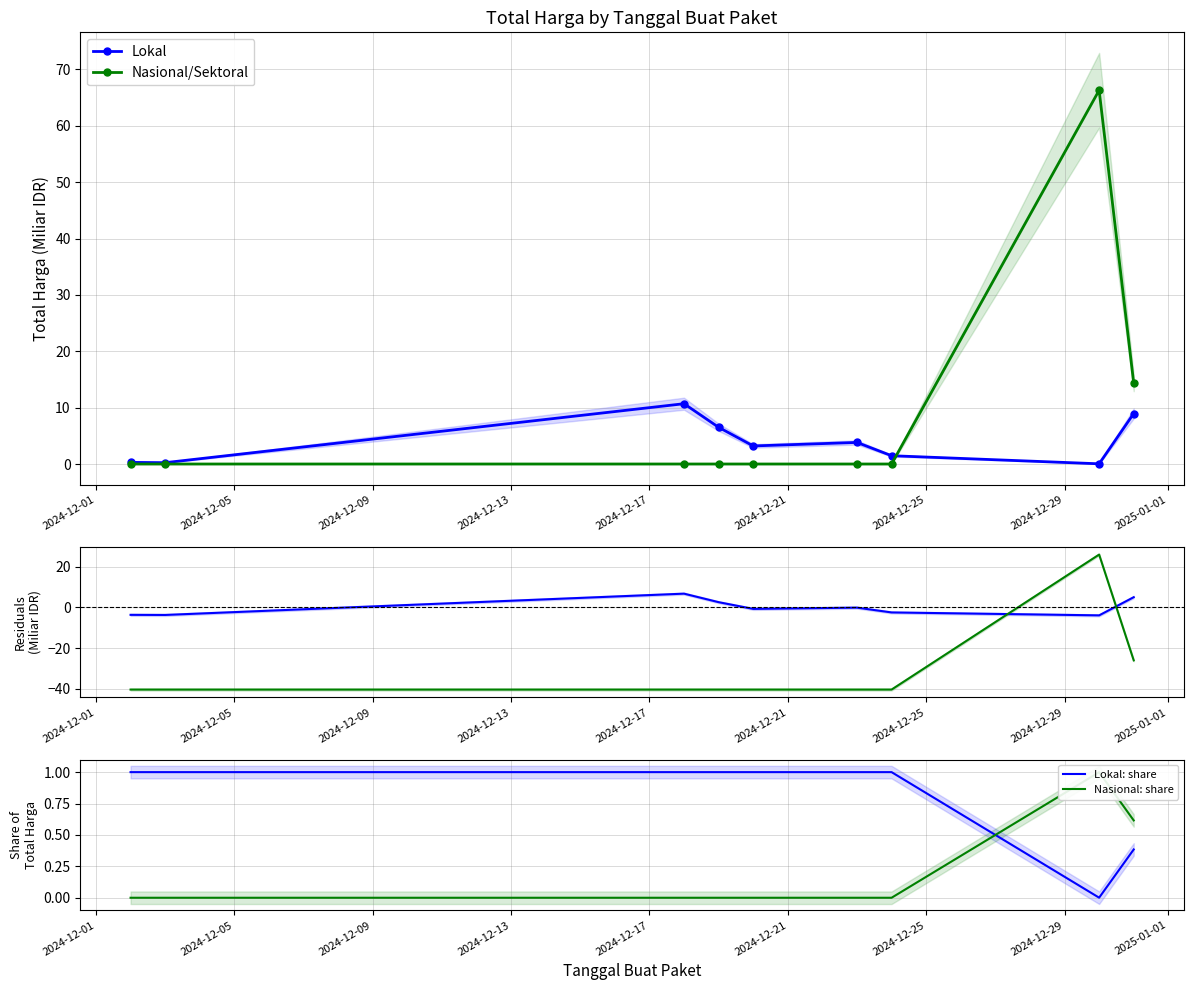

How many values in Nasional Residuals are above zero?

1